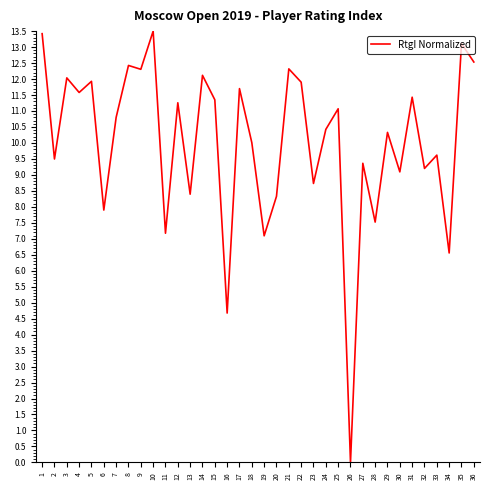

What is the change in value from 15 to 36?

+1.2